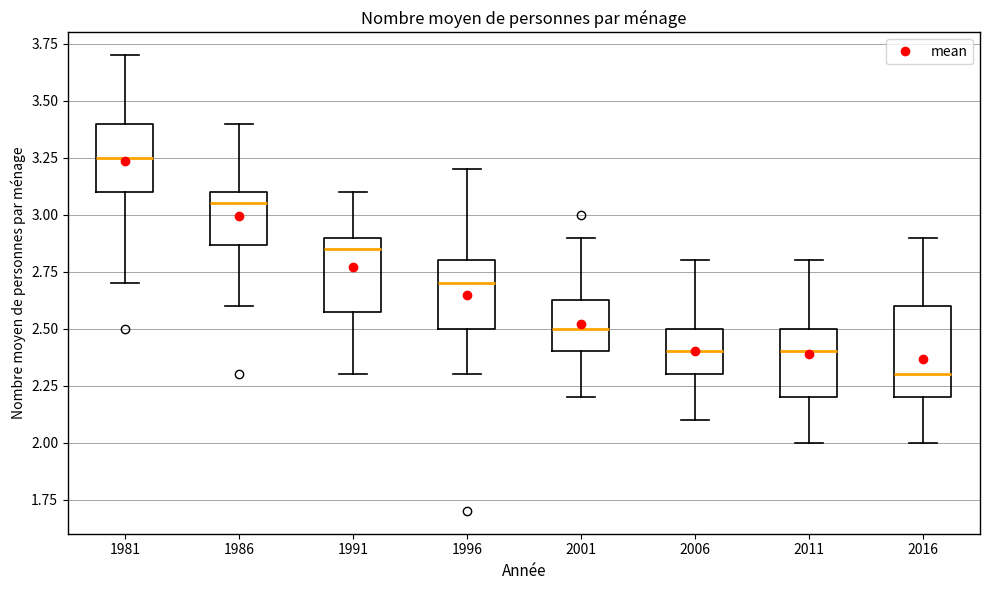

Reading left to right, read every box against the y-axis: the position of its median line, the range the box covers, and the ends of its whiskers. The values are not printed on the chart, so give them approximately, as read against the axis.

1981: median 3.25, box 3.10 to 3.40, whiskers 2.70 to 3.70
1986: median 3.05, box 2.85 to 3.10, whiskers 2.60 to 3.40
1991: median 2.85, box 2.60 to 2.90, whiskers 2.30 to 3.10
1996: median 2.70, box 2.50 to 2.80, whiskers 2.30 to 3.20
2001: median 2.50, box 2.40 to 2.65, whiskers 2.20 to 2.90
2006: median 2.40, box 2.30 to 2.50, whiskers 2.10 to 2.80
2011: median 2.40, box 2.20 to 2.50, whiskers 2.00 to 2.80
2016: median 2.30, box 2.20 to 2.60, whiskers 2.00 to 2.90